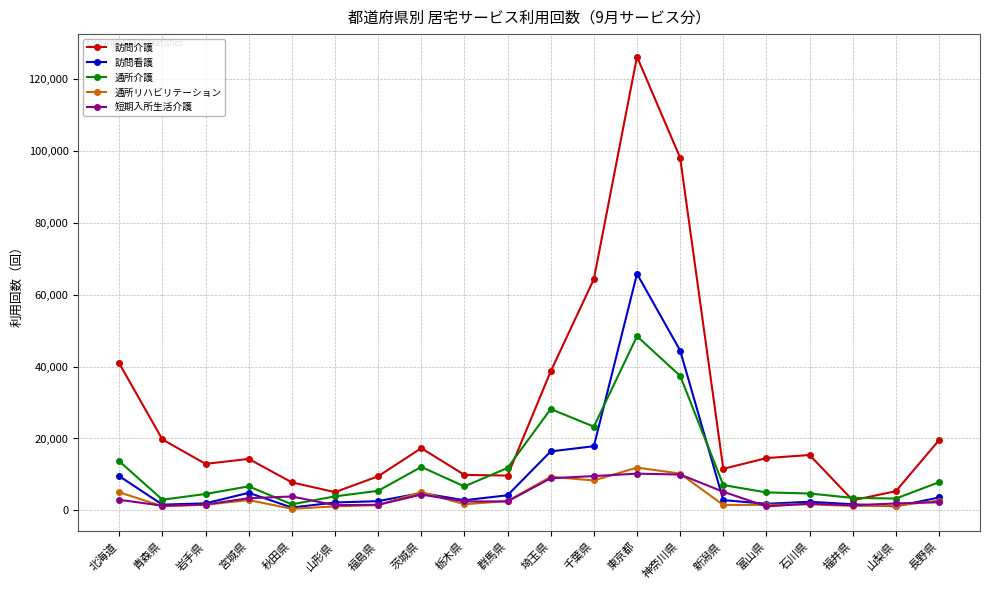

List the series in order of their peak value, highest first.

訪問介護, 訪問看護, 通所介護, 通所リハビリテーション, 短期入所生活介護